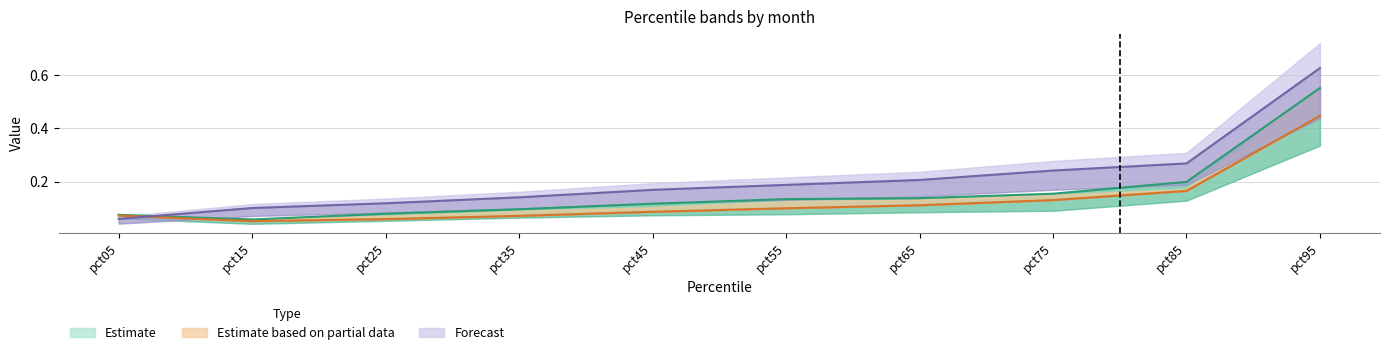

Which has a higher value, pct95 or pct45?

pct95